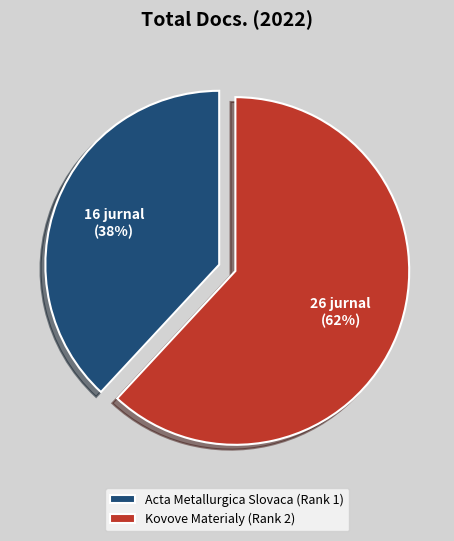

How many segments does this pie chart have?

2